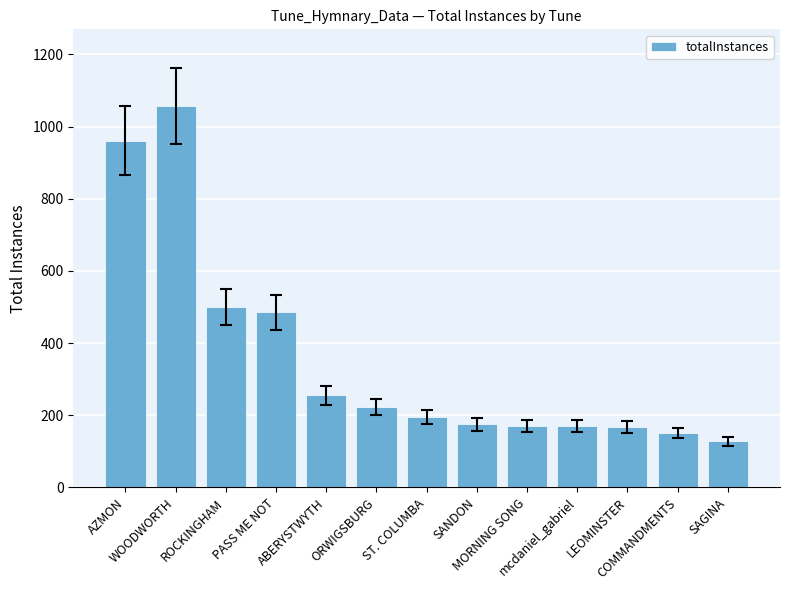

Which category has the lowest value across all series?

SAGINA